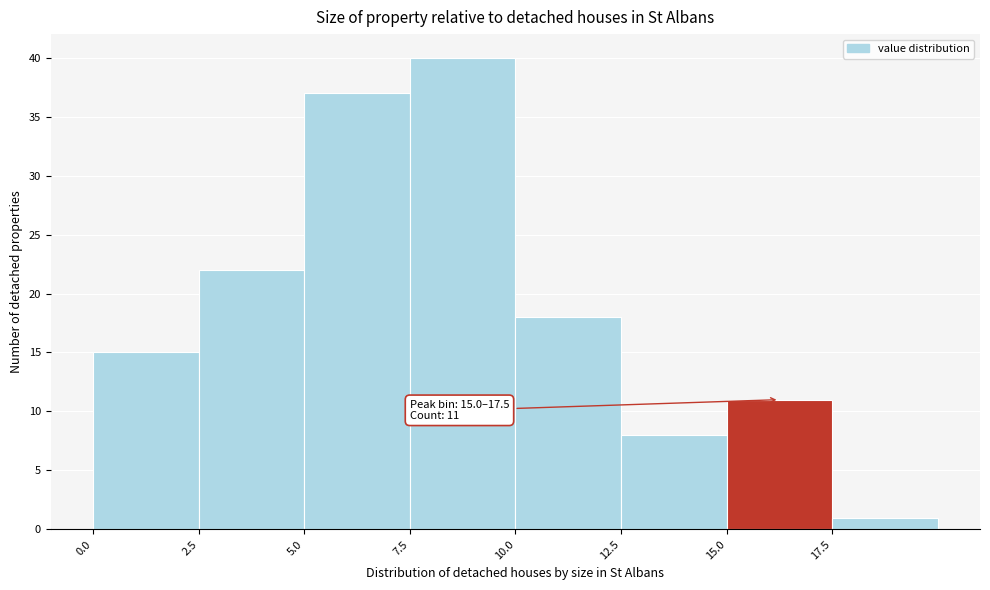

Which range on the x-axis has the tallest bar?

7.5 to 10.0